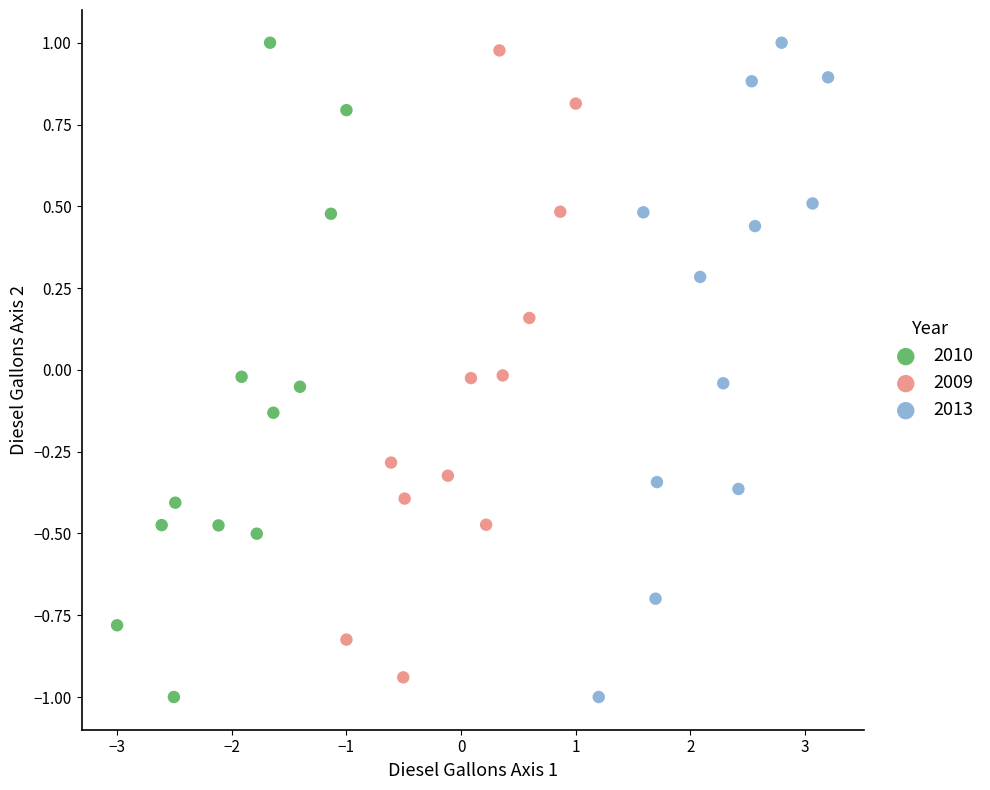

What are all the series names shown in the legend?

2010, 2009, 2013